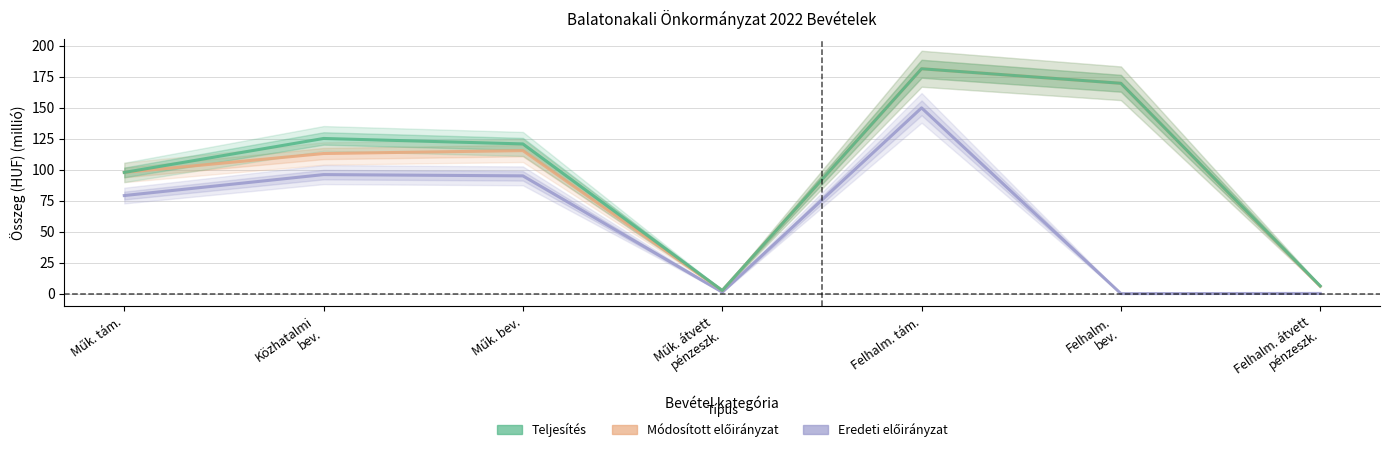

What is the total value across all series at Felhalm. átvett
pénzeszk.?

12.2